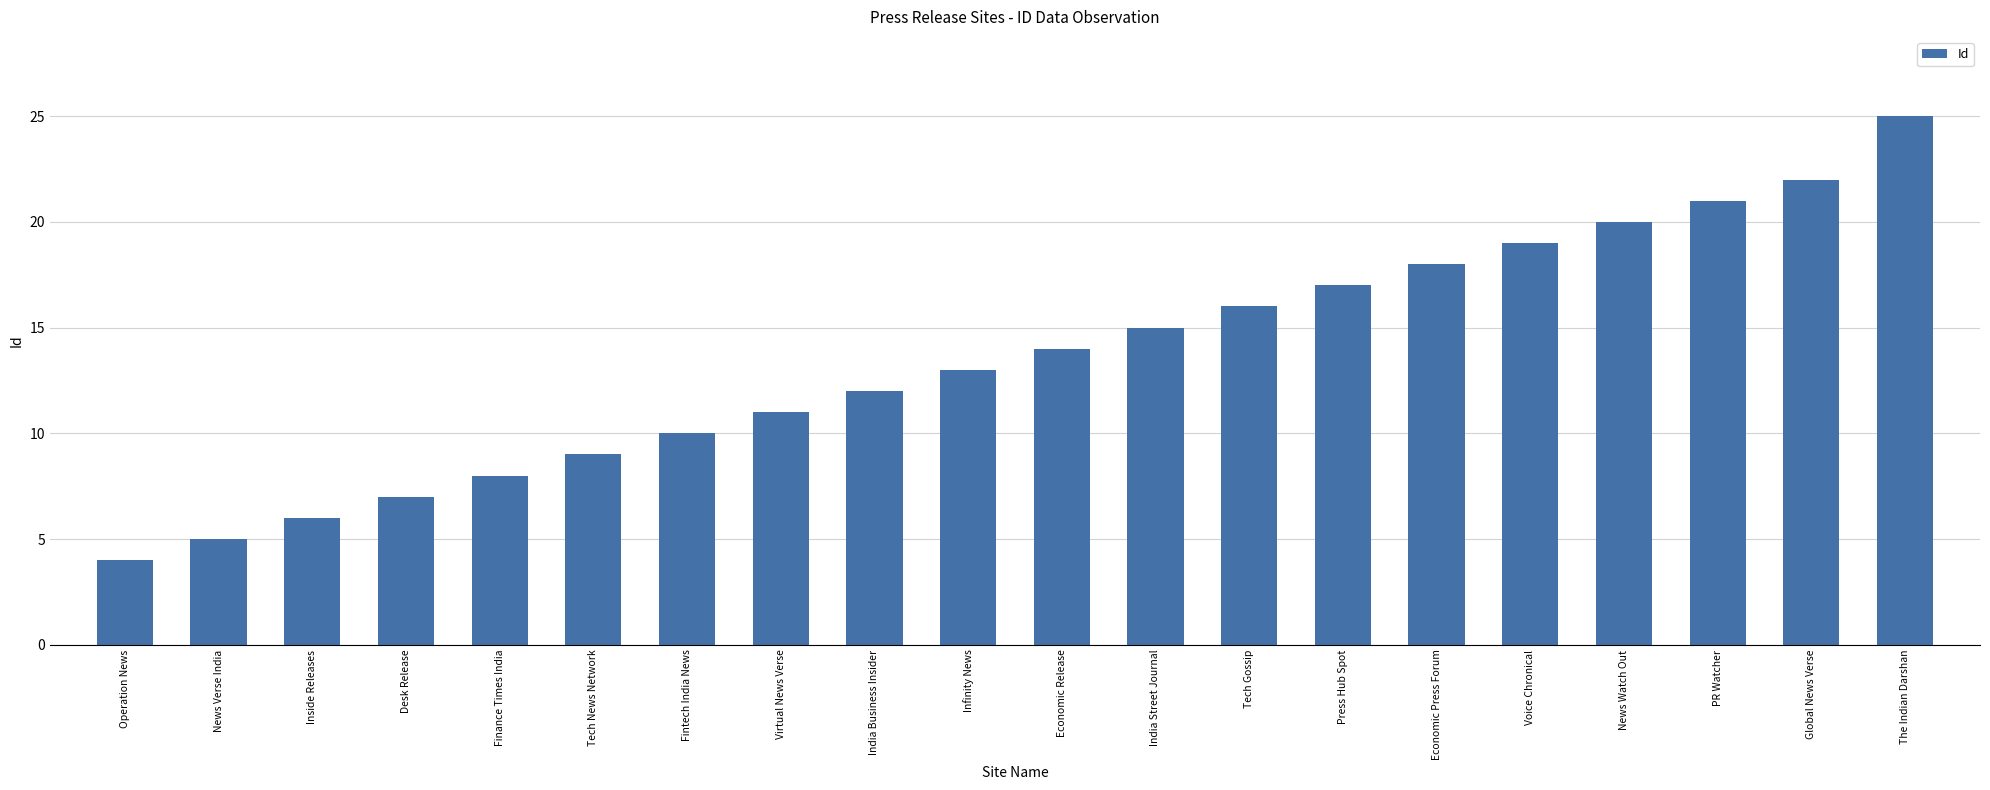

What position from the right is Voice Chronical?

5